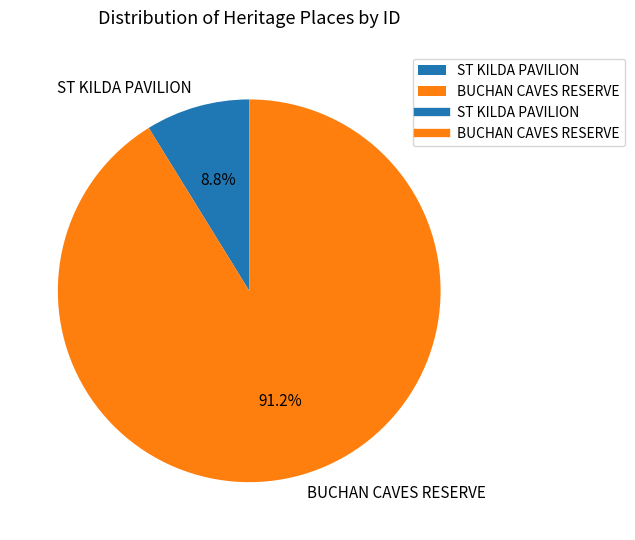

Approximately how many times larger is the value at BUCHAN CAVES RESERVE compared to ST KILDA PAVILION?

10.4